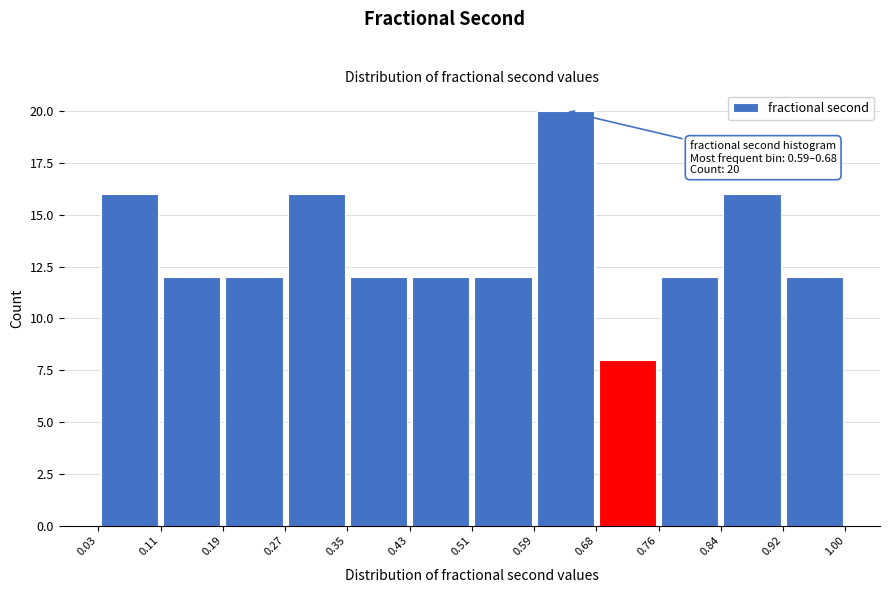

Which range on the x-axis has the tallest bar?

0.59 to 0.68